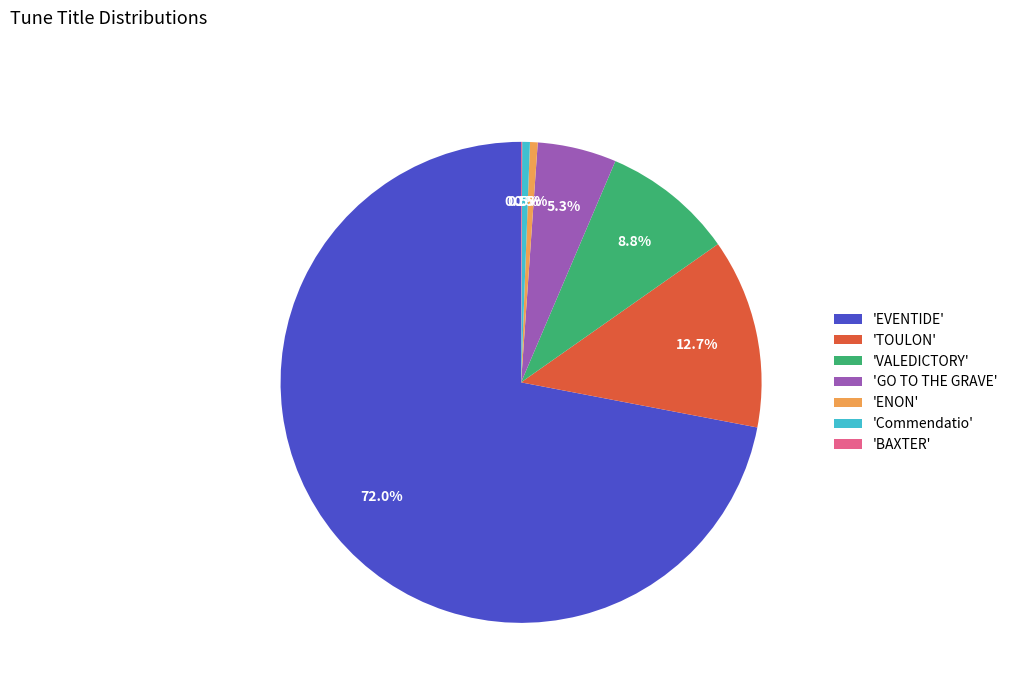

Between 'GO TO THE GRAVE' and 'VALEDICTORY', which is larger?

'VALEDICTORY'